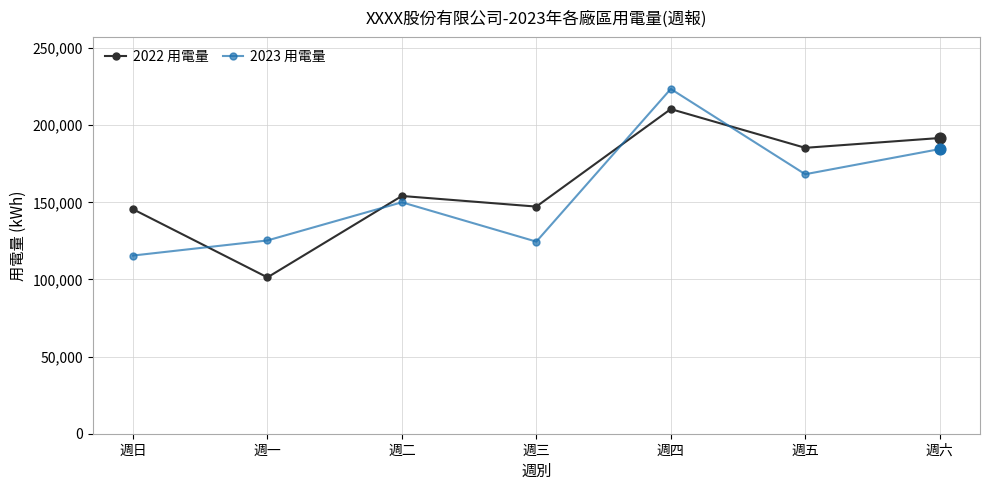

Is the value of 2023 用電量 at 週六 greater than the value of 2022 用電量 at 週三?

Yes